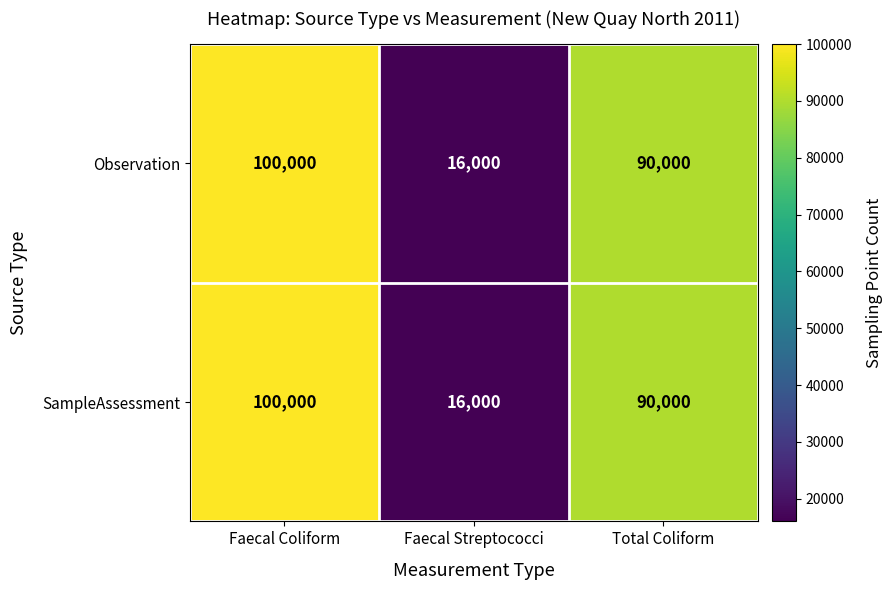

How many series are shown in this chart?

2